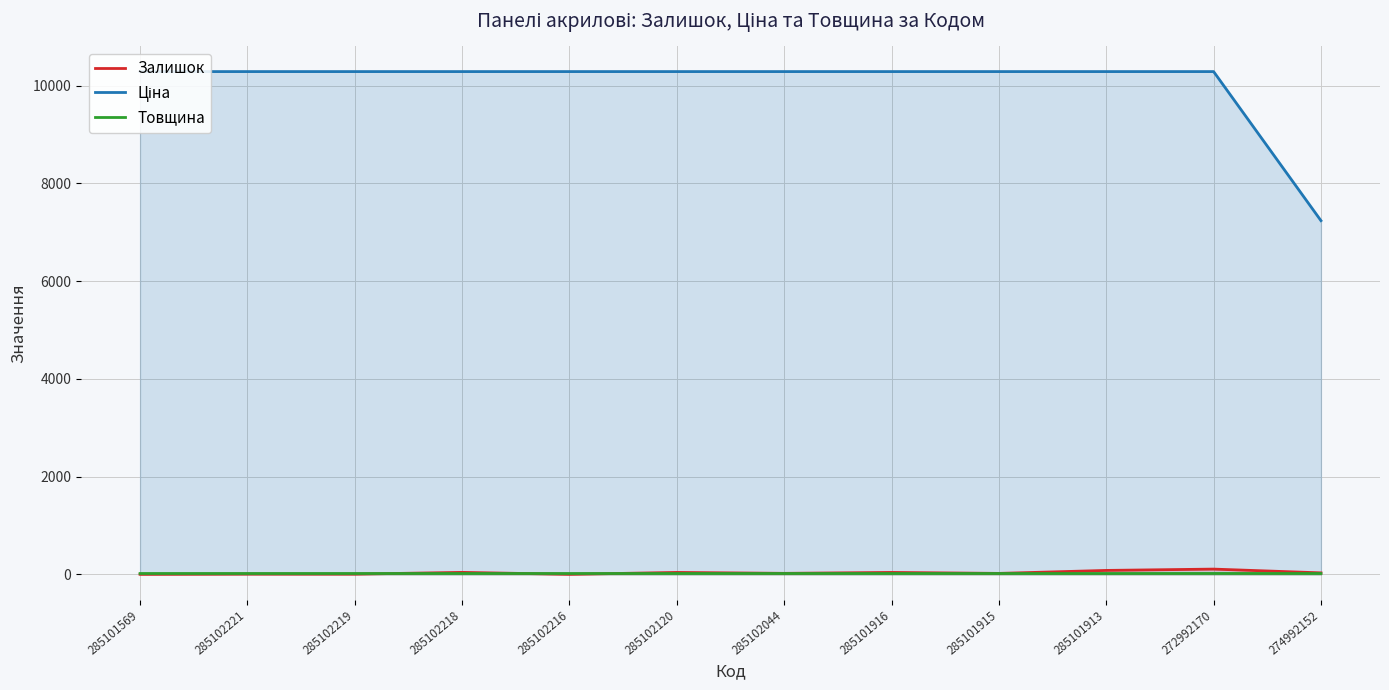

What is the label of the 7th point from the left?

285102044